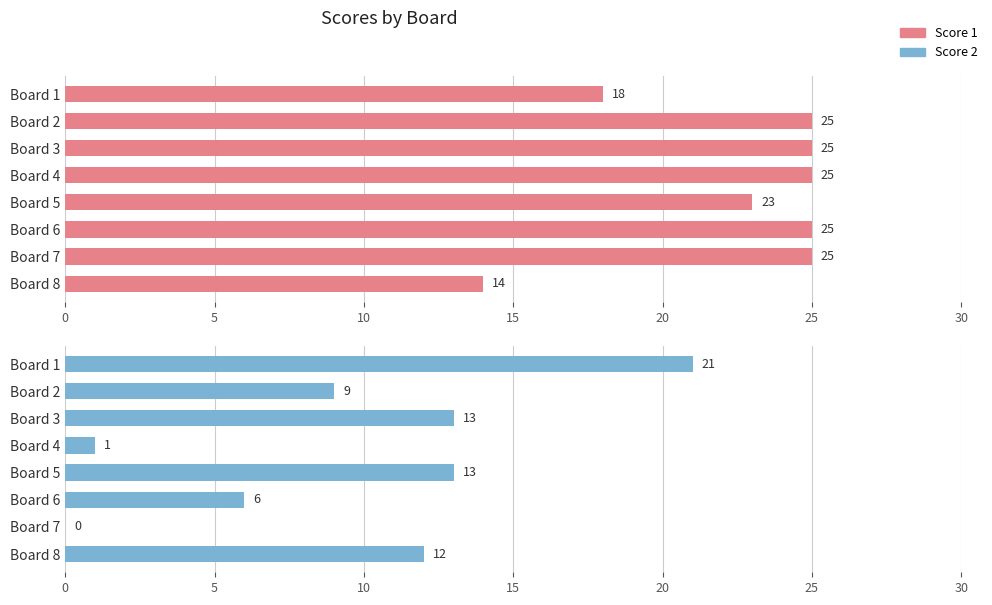

Are the bars grouped side by side (vs. stacked)?

Yes